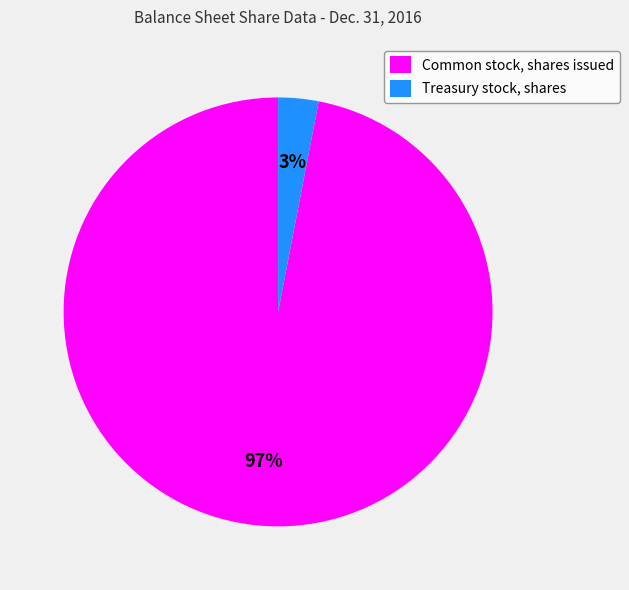

Is it true that Common stock, shares issued is 88% of the pie?

False